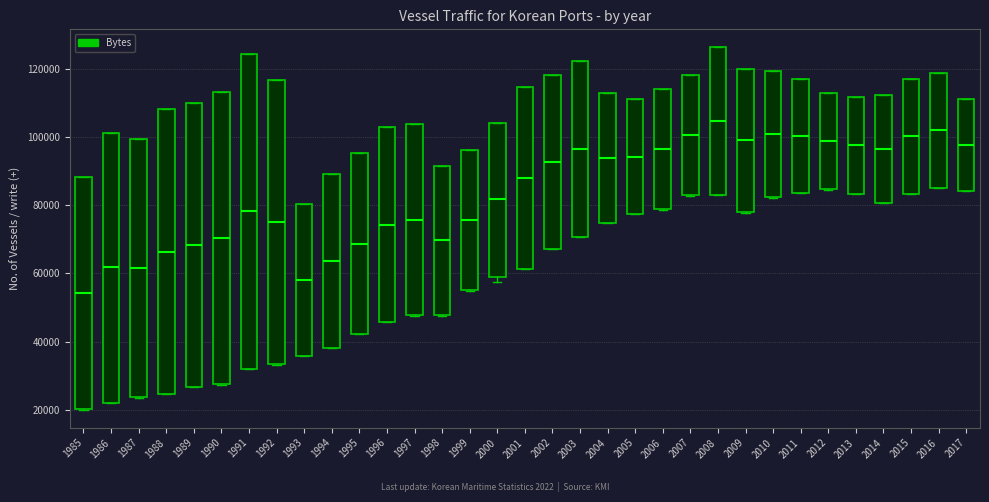

Which box is the tallest, from its lower edge to its upper edge?

1991